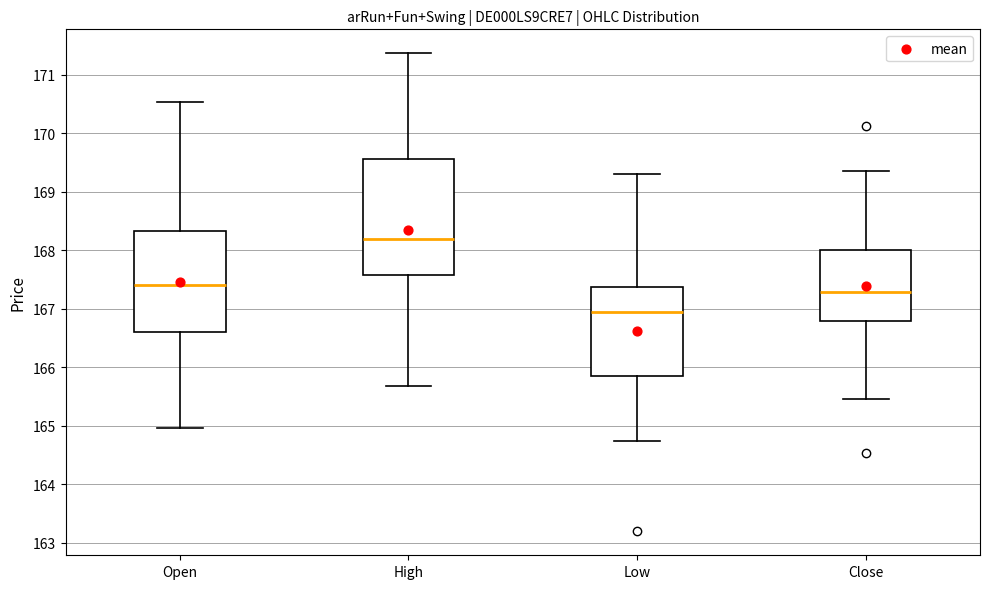

Reading left to right, read every box against the y-axis: the position of its median line, the range the box covers, and the ends of its whiskers. The values are not printed on the chart, so give them approximately, as read against the axis.

Open: median 167.4, box 166.6 to 168.3, whiskers 165.0 to 170.5
High: median 168.2, box 167.6 to 169.6, whiskers 165.7 to 171.4
Low: median 166.9, box 165.8 to 167.4, whiskers 164.7 to 169.3
Close: median 167.3, box 166.8 to 168.0, whiskers 165.5 to 169.4